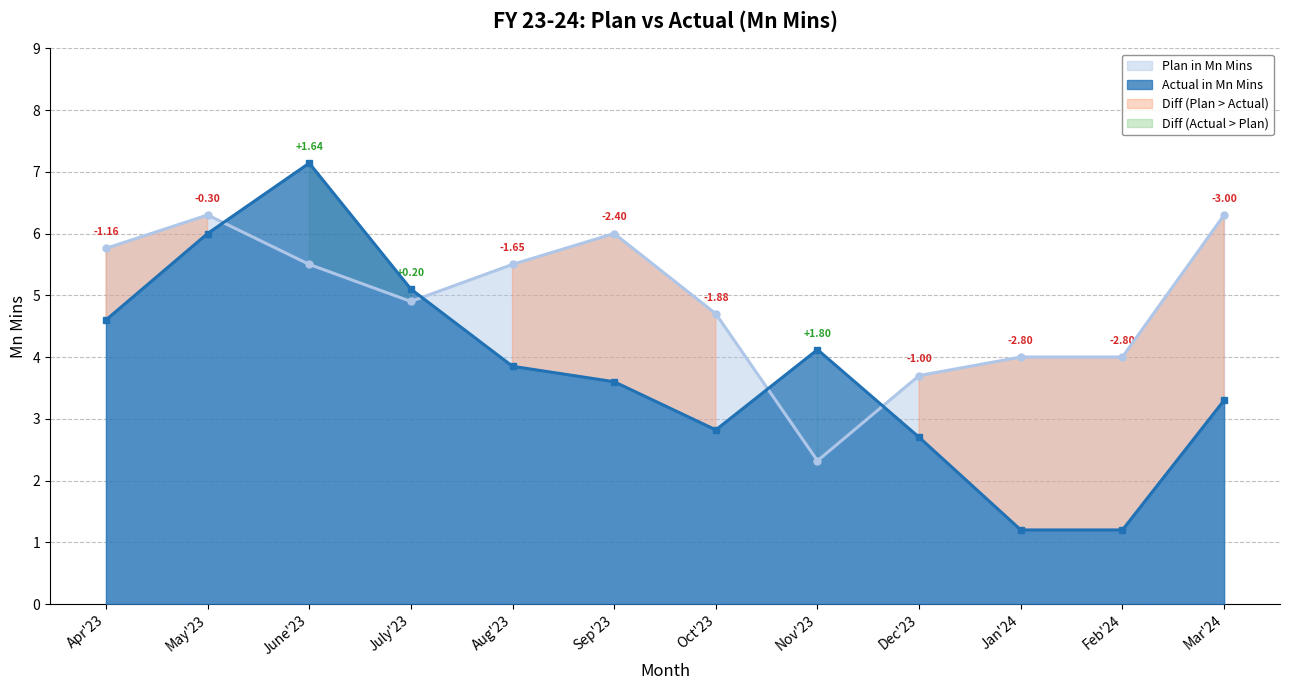

Where is the first local minimum for Plan in Mn Mins?

July'23